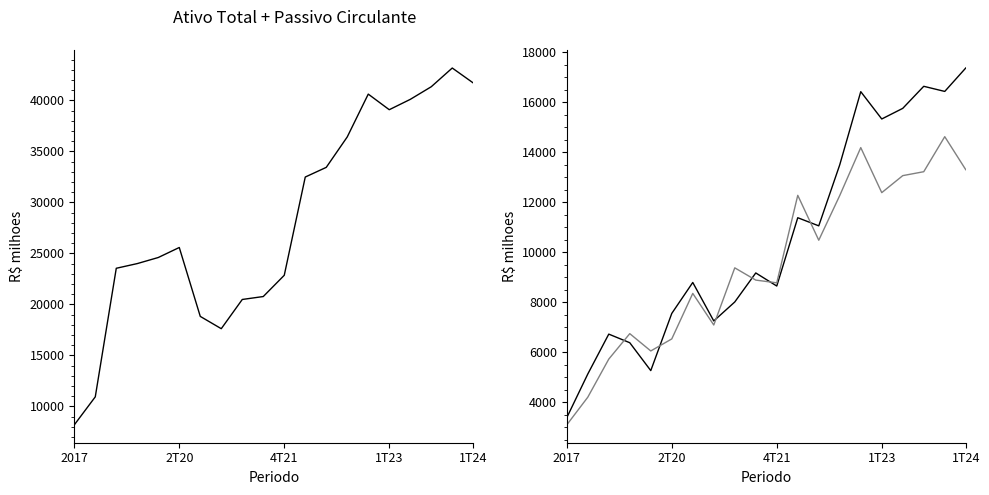

At 11, list the series in order from smallest to largest.

Passivo Circulante, Ativo Circulante, TOTAL DO ATIVO